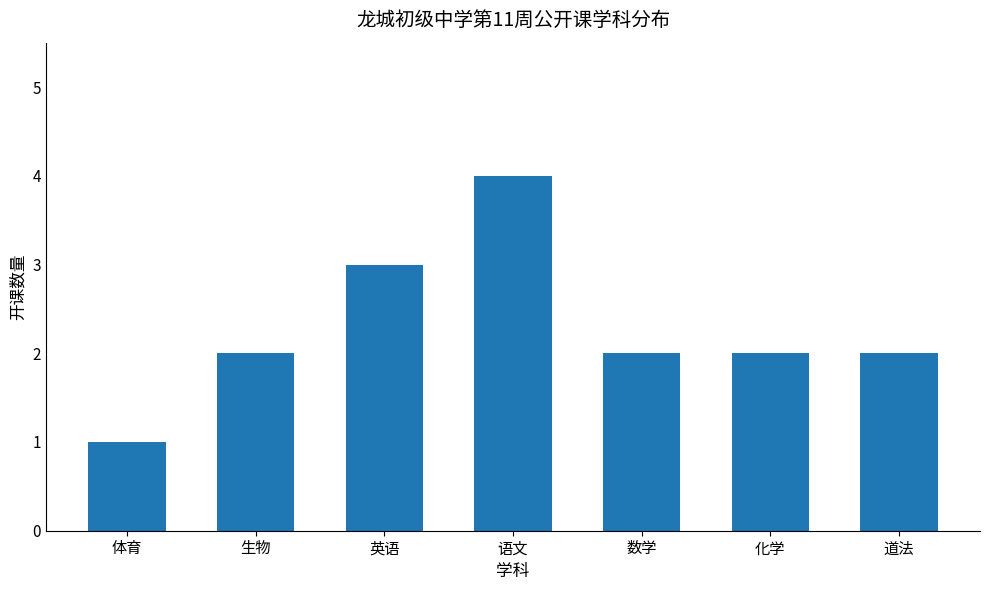

What is the sum of all values?

16